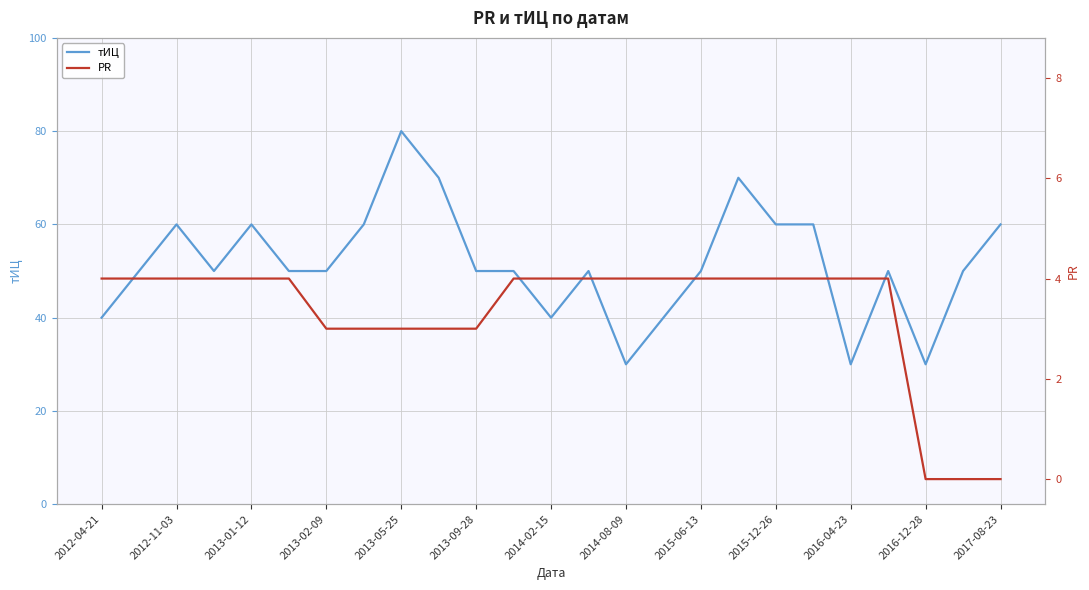

What is the lowest value of the тИЦ series?

30